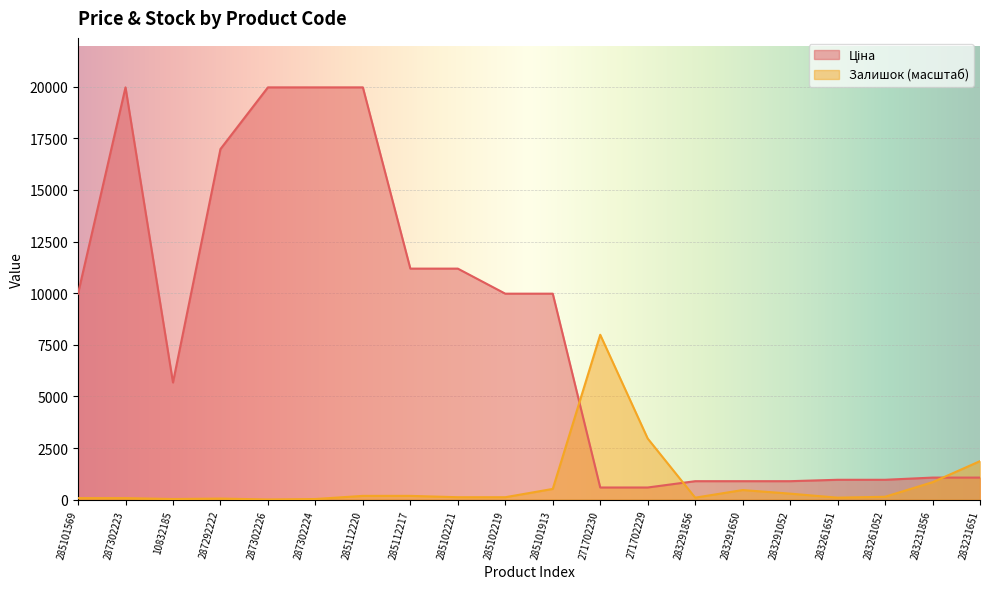

What is the spread (max minus min) of values at 287292222?

16922.1